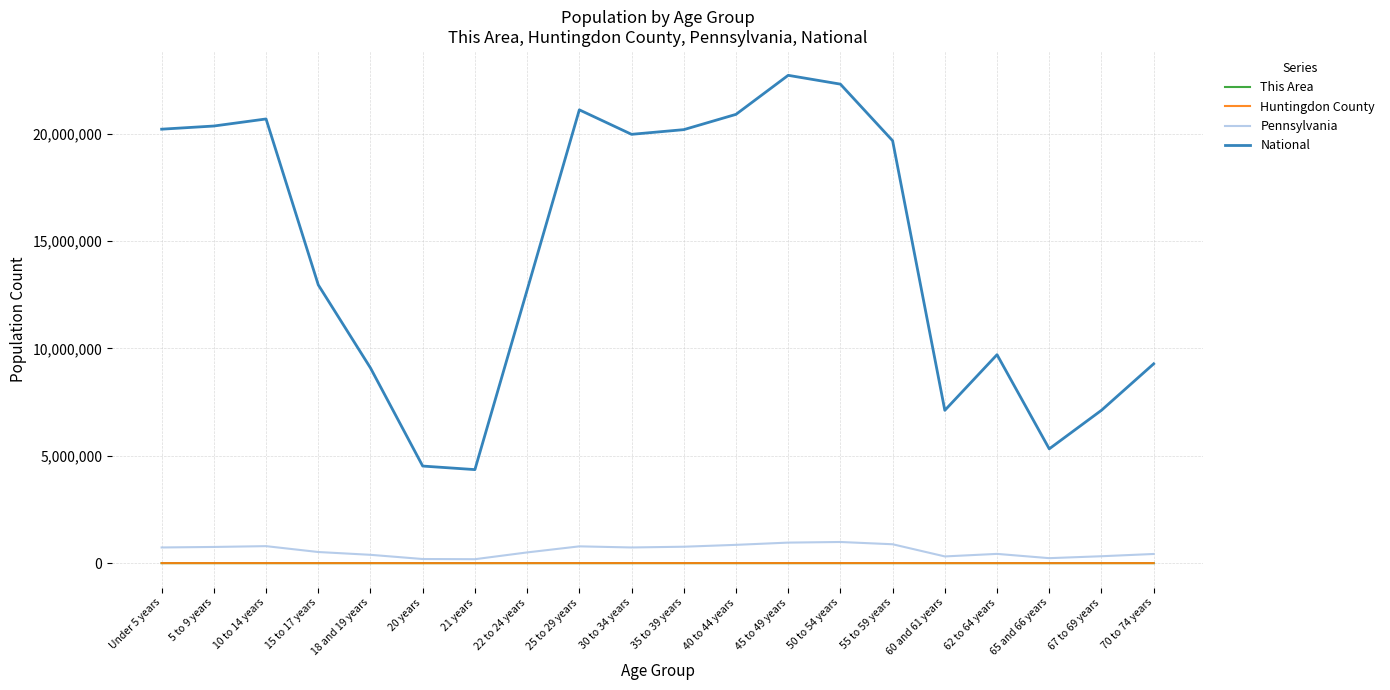

What is the difference between the maximum and minimum values in the National series?

18354297